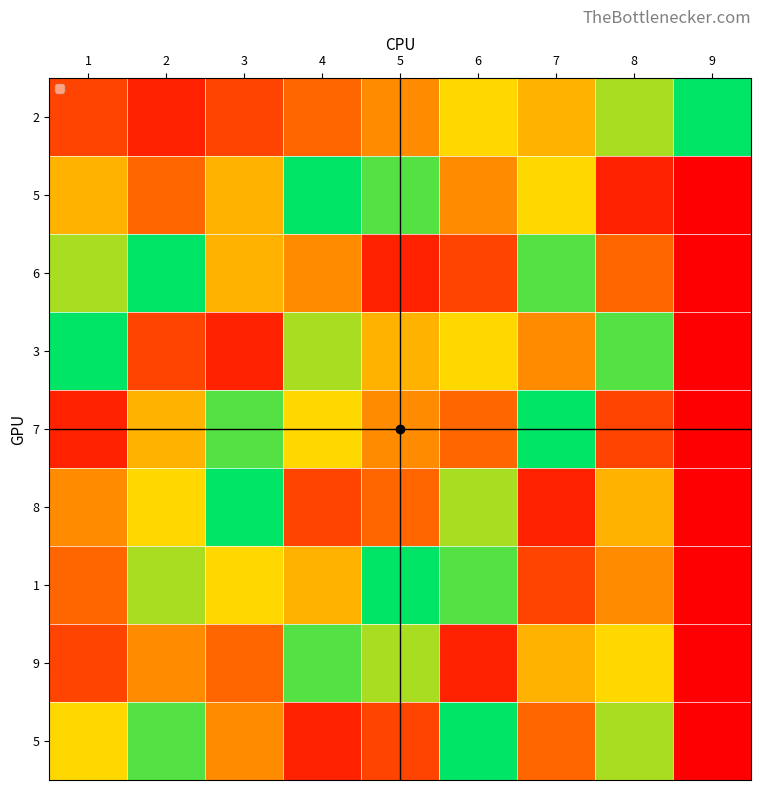

Which category has the highest value across all series?

9